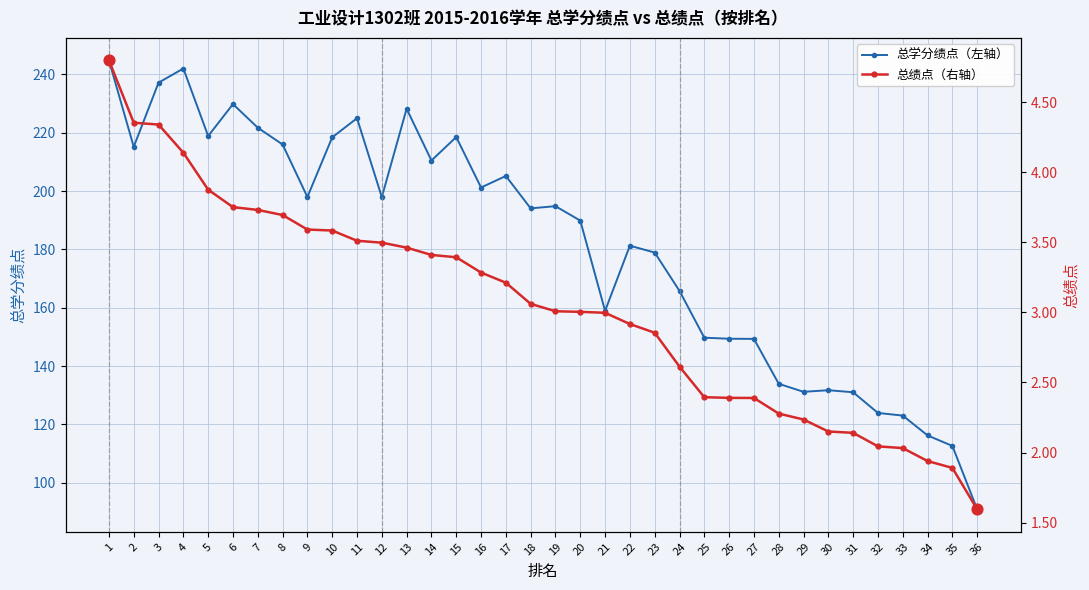

At how many categories does at least one series exceed 11?

36